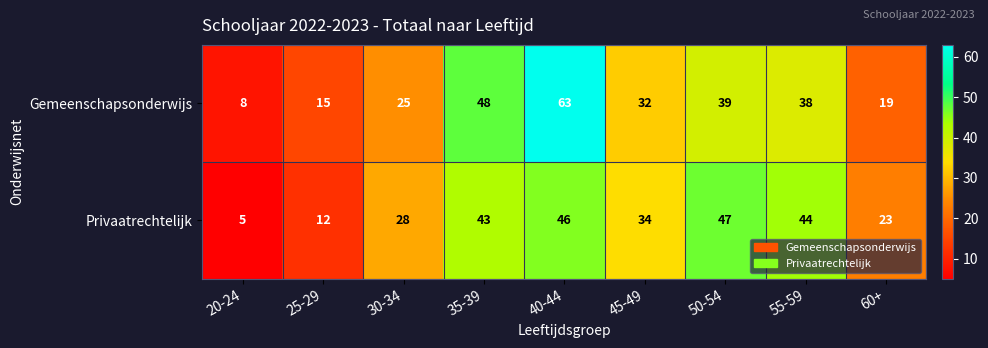

What is the difference between the Privaatrechtelijk values at 45-49 and 50-54?

13